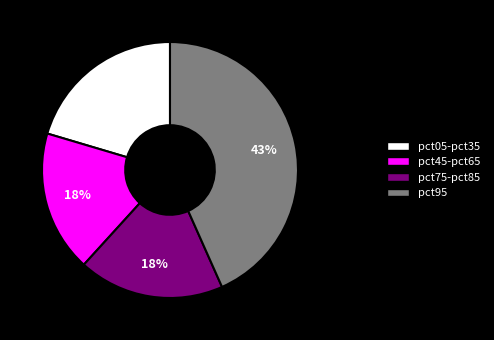

To the nearest percent, what is the combined percentage of pct45-pct65 and pct75-pct85?

36%